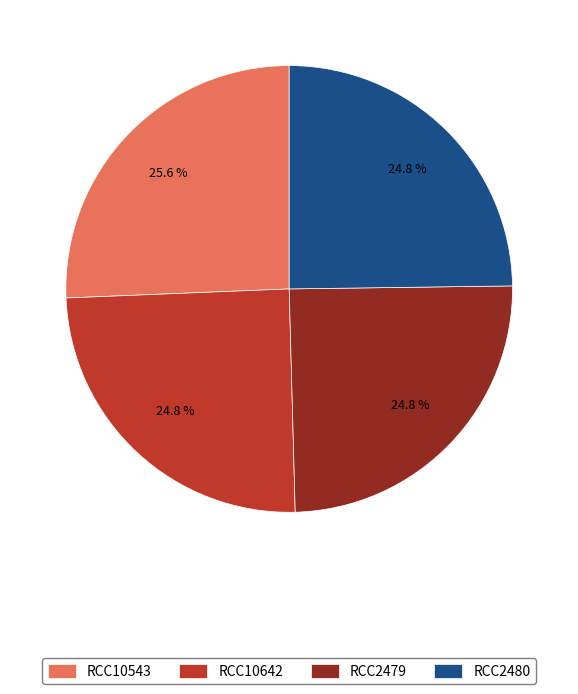

To the nearest percent, what percentage of the pie is RCC10642?

25%